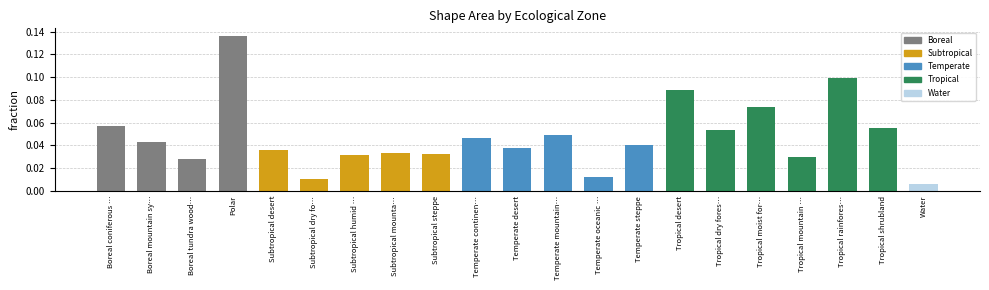

What is the label of the 13th bar from the left?

Temperate oceanic …